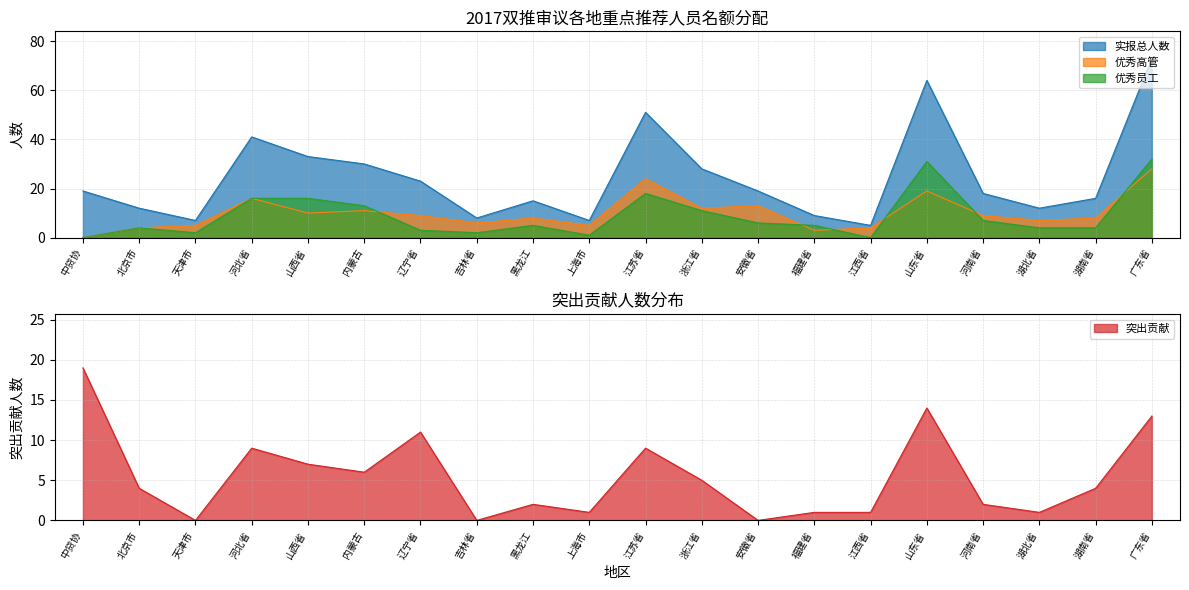

The value of 实报总人数 at 吉林省 is 8. True or false?

True